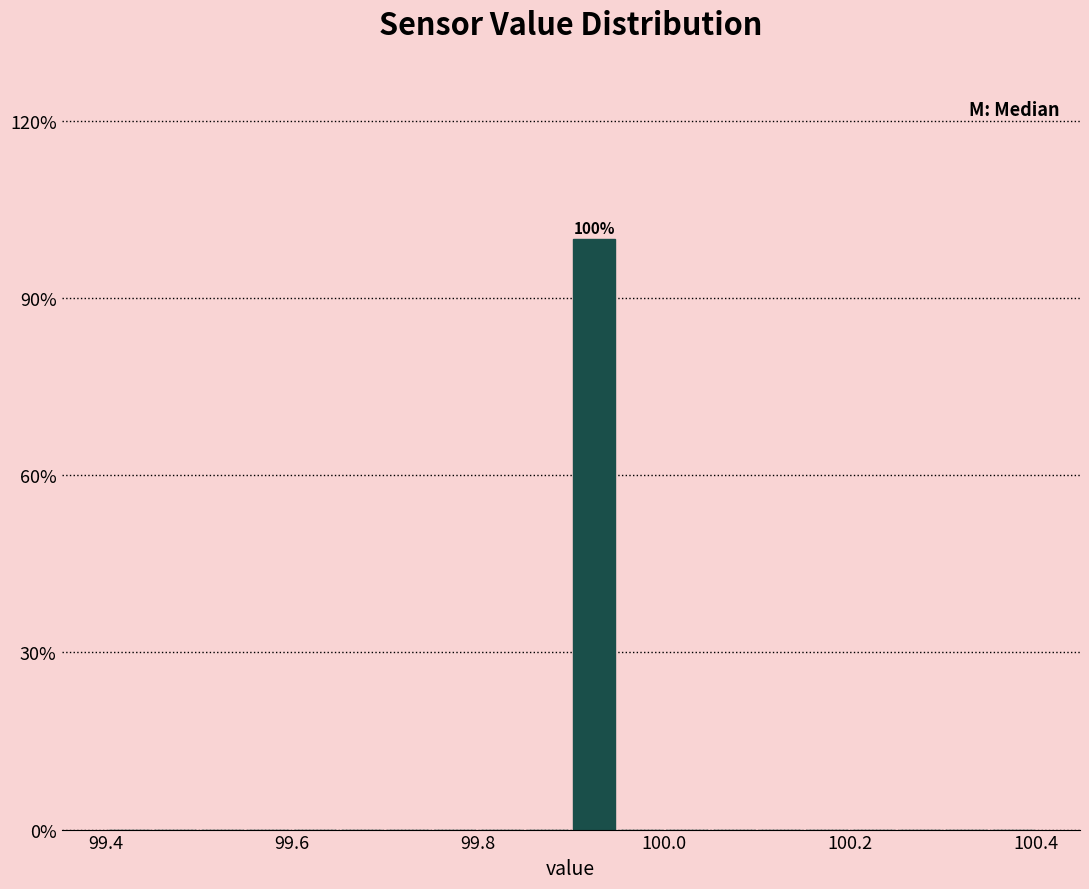

Read against the x-axis, roughly where is the centre of the tallest bar?

99.92